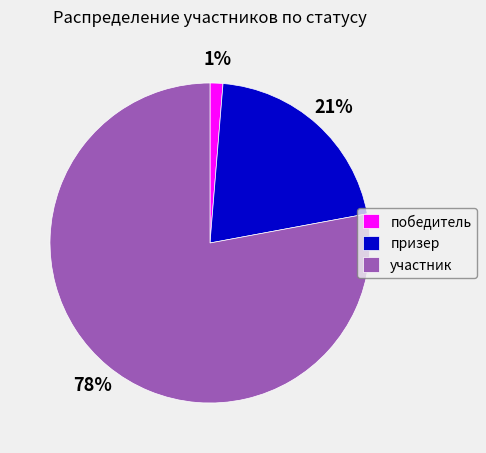

To the nearest percent, what is the difference between the призер and участник slice percentages?

57%